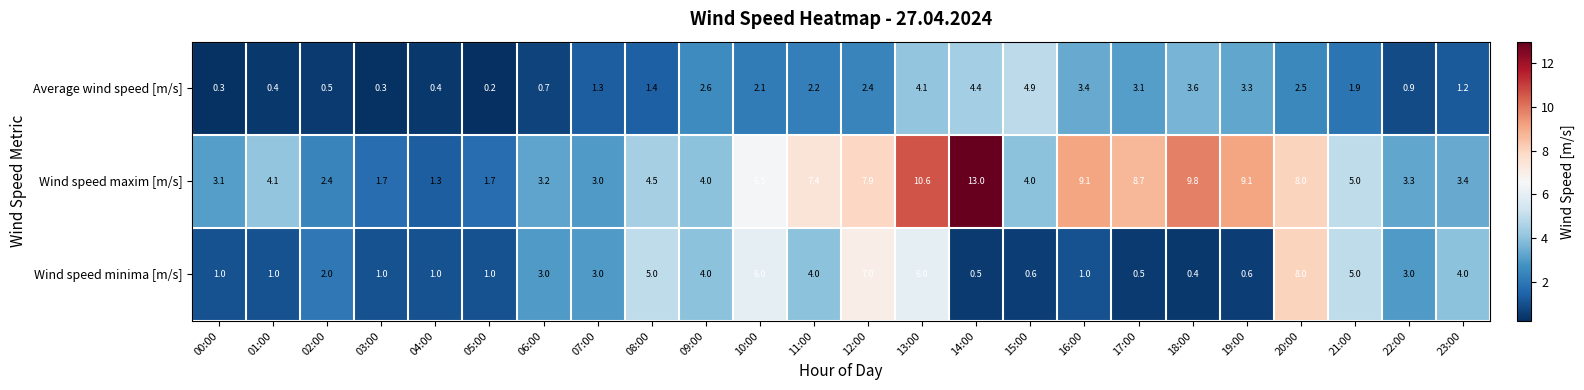

At which label does Wind speed maxim [m/s] first exceed 4?

01:00